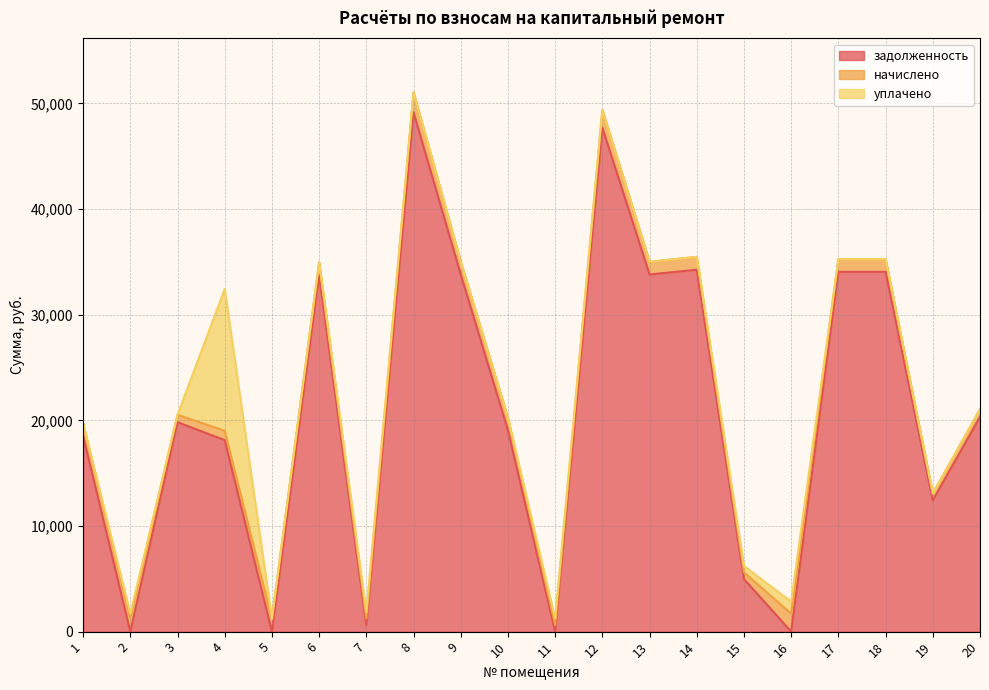

What is the value of the начислено point at the 17th from the left?

1211.2